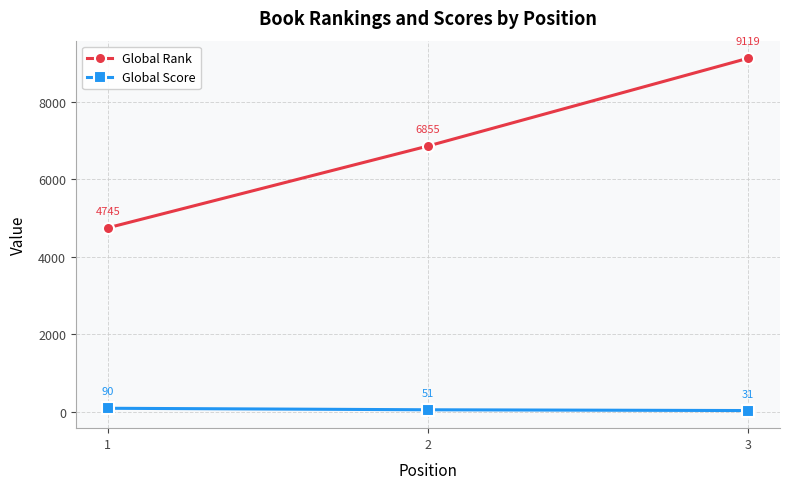

Which series has the largest range (max minus min)?

Global Rank